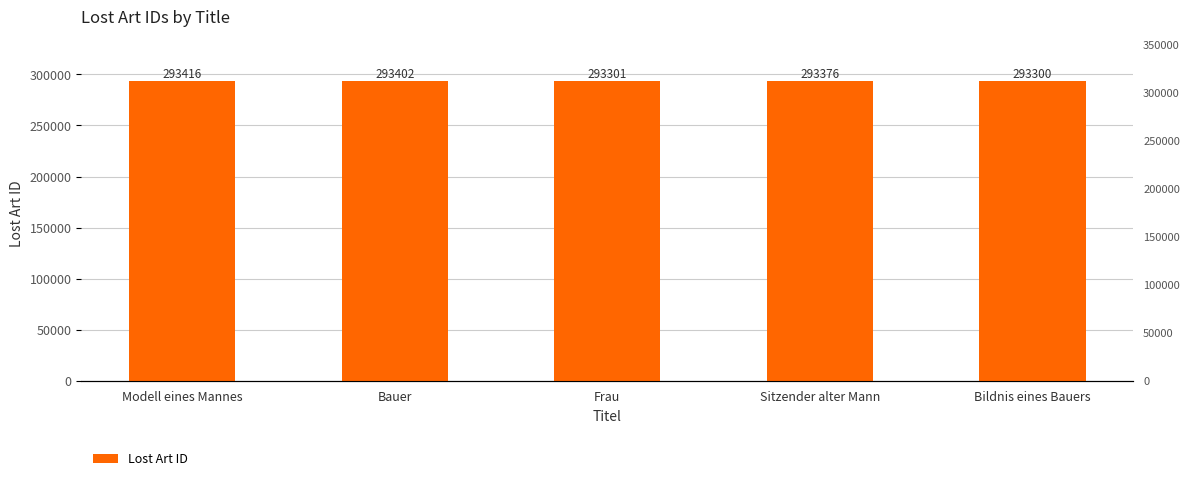

What is the difference between the second highest and minimum values?

102